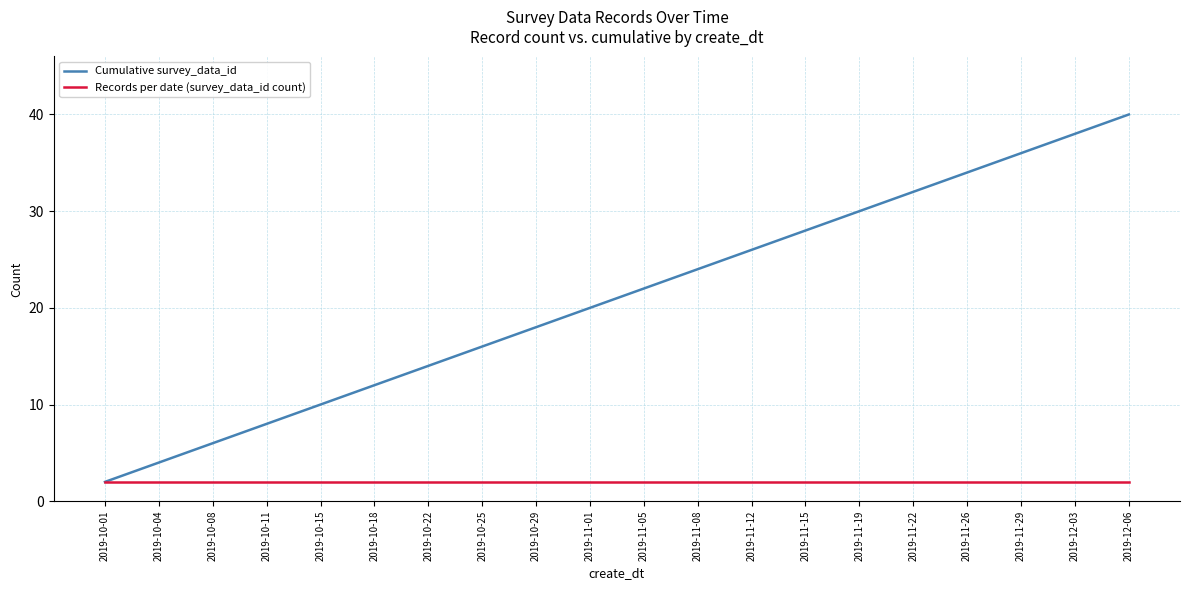

Reading left to right, what are all the values shown in this chart?

Cumulative survey_data_id: 2019-10-01=2	2019-10-04=4	2019-10-08=6	2019-10-11=8	2019-10-15=10	2019-10-18=12	2019-10-22=14	2019-10-25=16	2019-10-29=18	2019-11-01=20	2019-11-05=22	2019-11-08=24	2019-11-12=26	2019-11-15=28	2019-11-19=30	2019-11-22=32	2019-11-26=34	2019-11-29=36	2019-12-03=38	2019-12-06=40
Records per date (survey_data_id count): 2019-10-01=2	2019-10-04=2	2019-10-08=2	2019-10-11=2	2019-10-15=2	2019-10-18=2	2019-10-22=2	2019-10-25=2	2019-10-29=2	2019-11-01=2	2019-11-05=2	2019-11-08=2	2019-11-12=2	2019-11-15=2	2019-11-19=2	2019-11-22=2	2019-11-26=2	2019-11-29=2	2019-12-03=2	2019-12-06=2